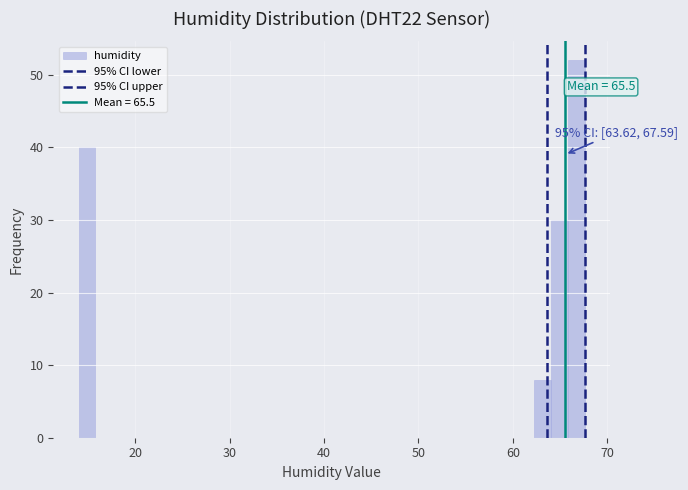

Around what value on the x-axis is the tallest bar? Give the approximate position of its centre, as read against the axis.

67